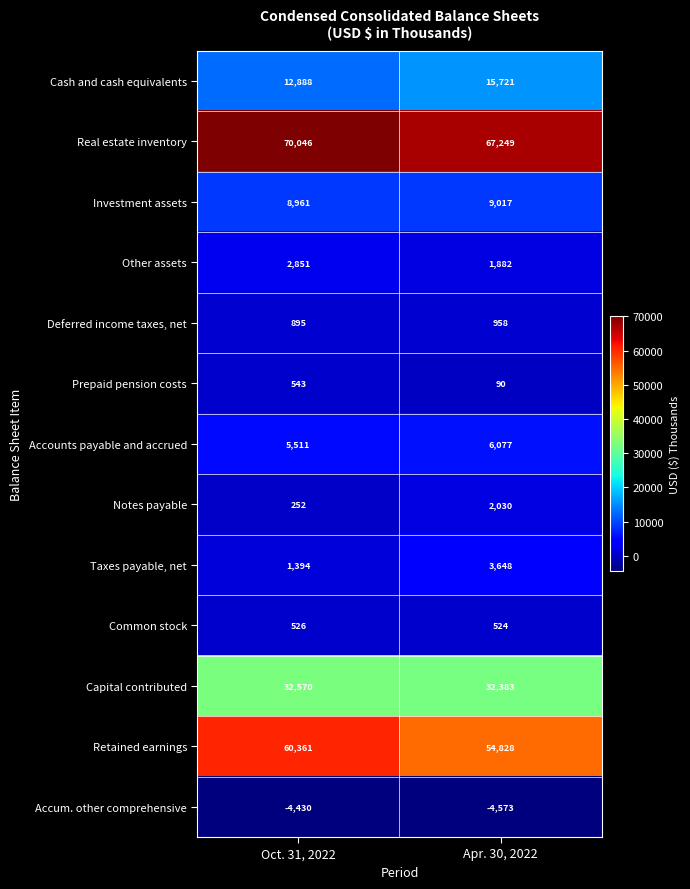

What is the total value across all series at Oct. 31, 2022?

192368